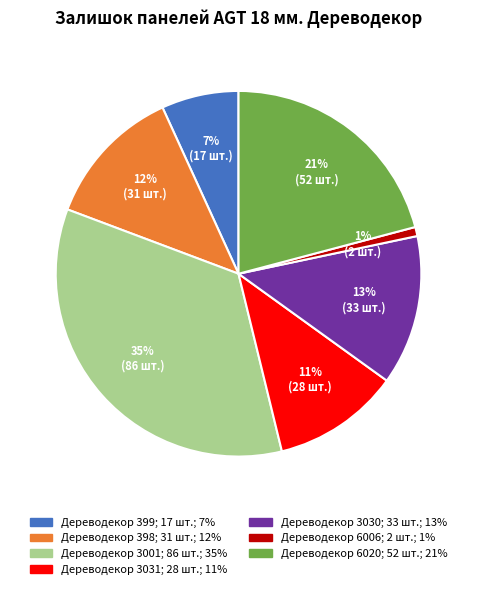

Count the number of slices in the pie.

7